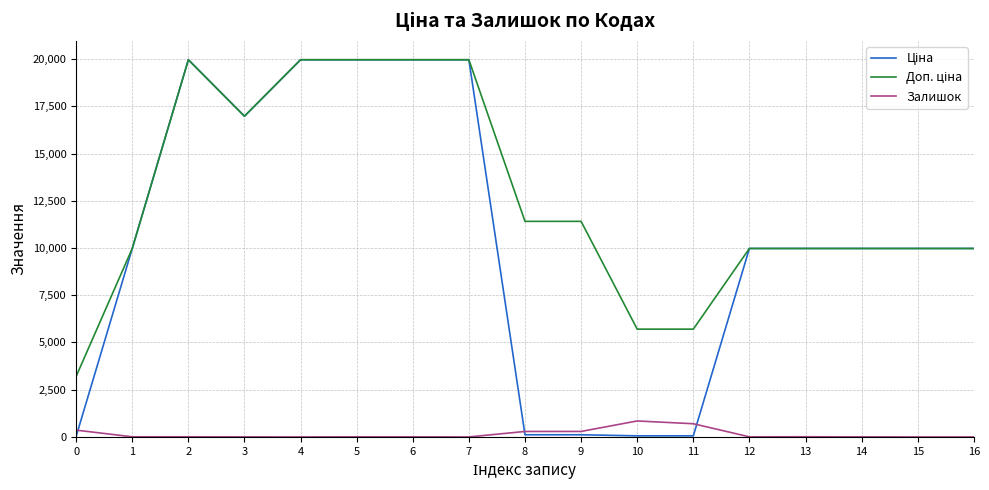

What is the greatest value displayed?

19964.2